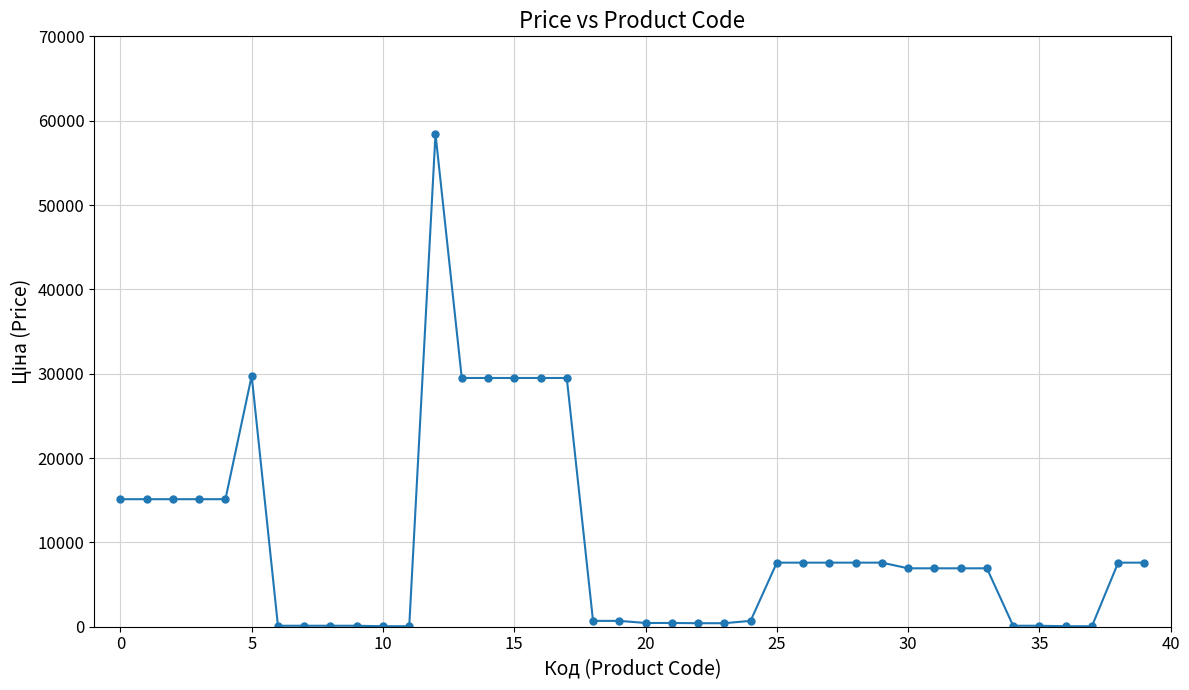

What is the sum of all values?

396822.9